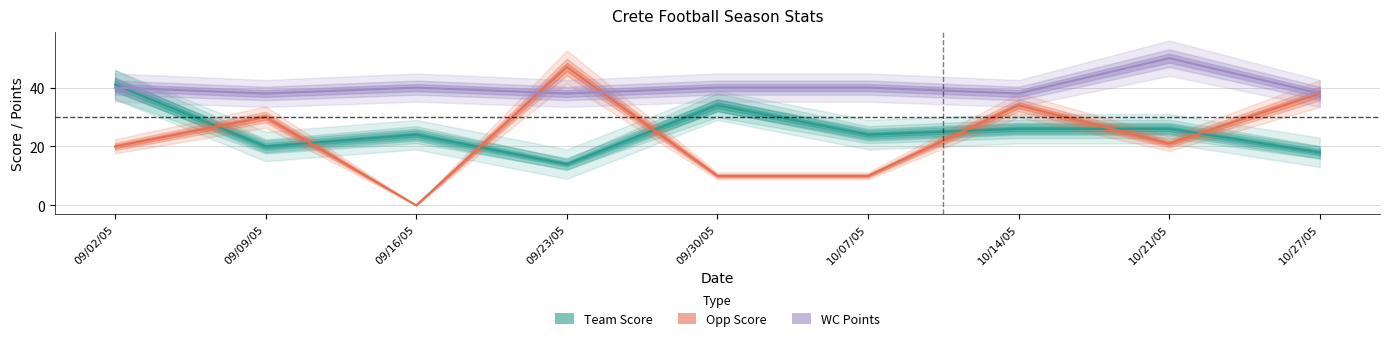

List the labels in order of WC Points value, largest first.

10/21/05, 09/02/05, 09/16/05, 09/30/05, 10/07/05, 09/09/05, 09/23/05, 10/14/05, 10/27/05